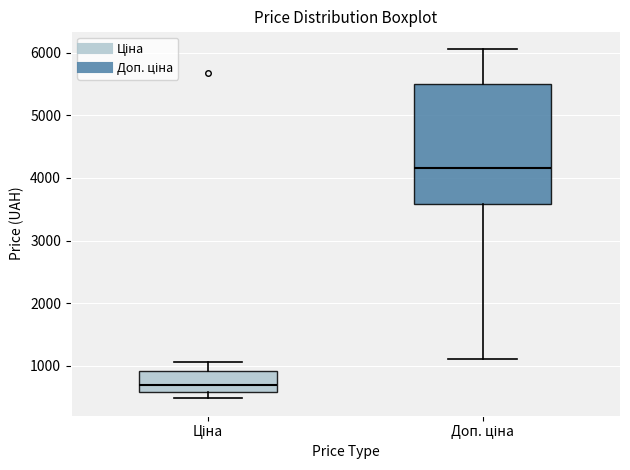

Where does the lower whisker of the box for Ціна end on the y-axis? The values are not printed on the chart, so give them approximately, as read against the axis.

500